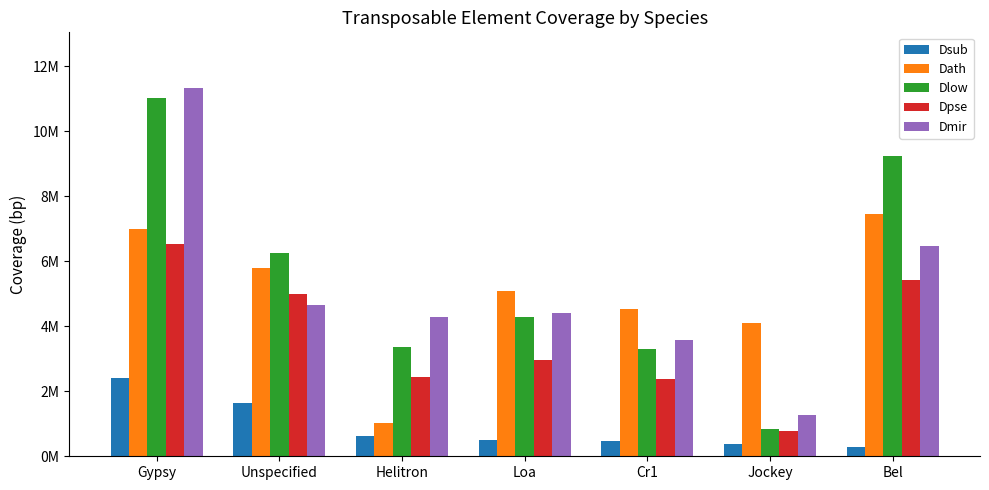

What is the difference between the highest and lowest values at Helitron?

3657791